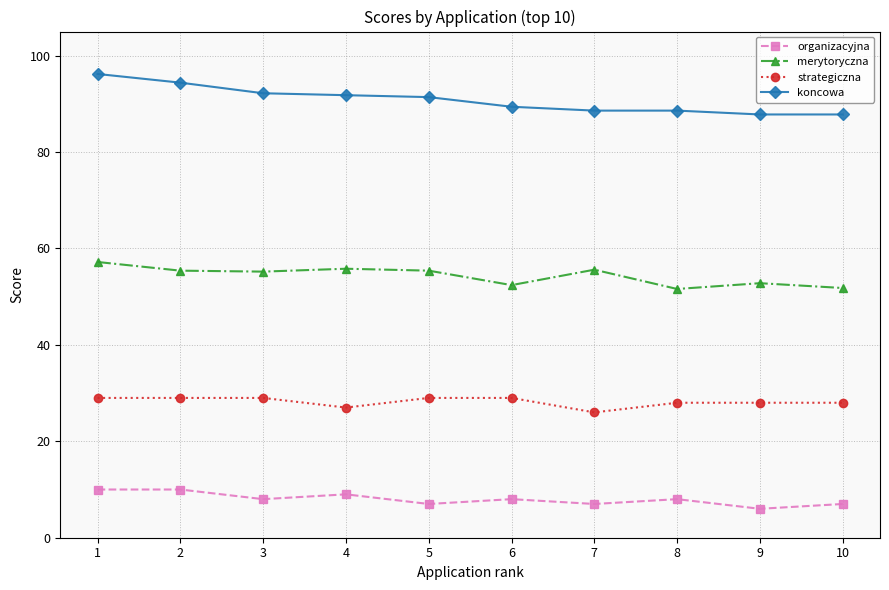

What is the difference between the organizacyjna values at 3 and 7?

1.0